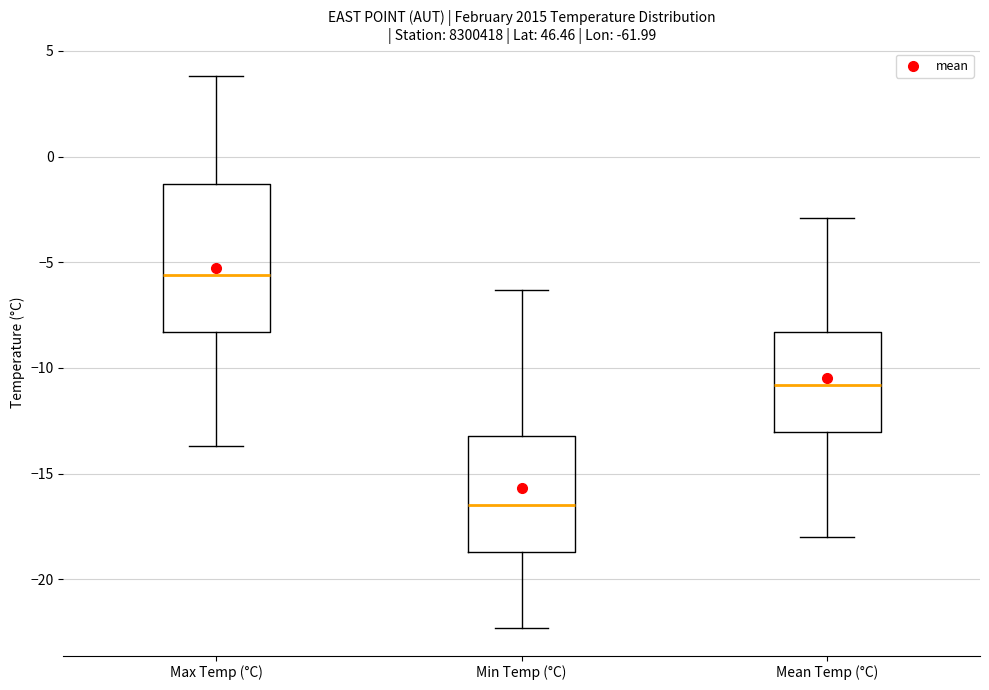

Which box's median line is the lowest?

Min Temp (°C)